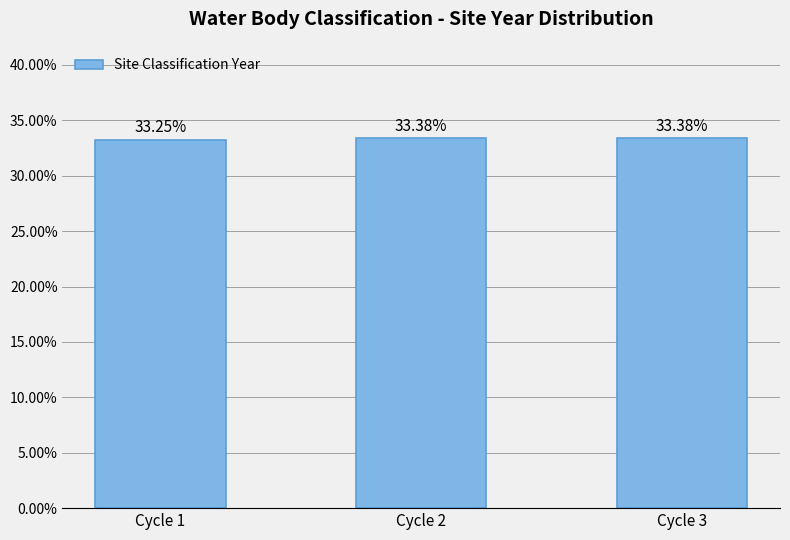

What is the sum of the values at Cycle 1 and Cycle 3?

0.7